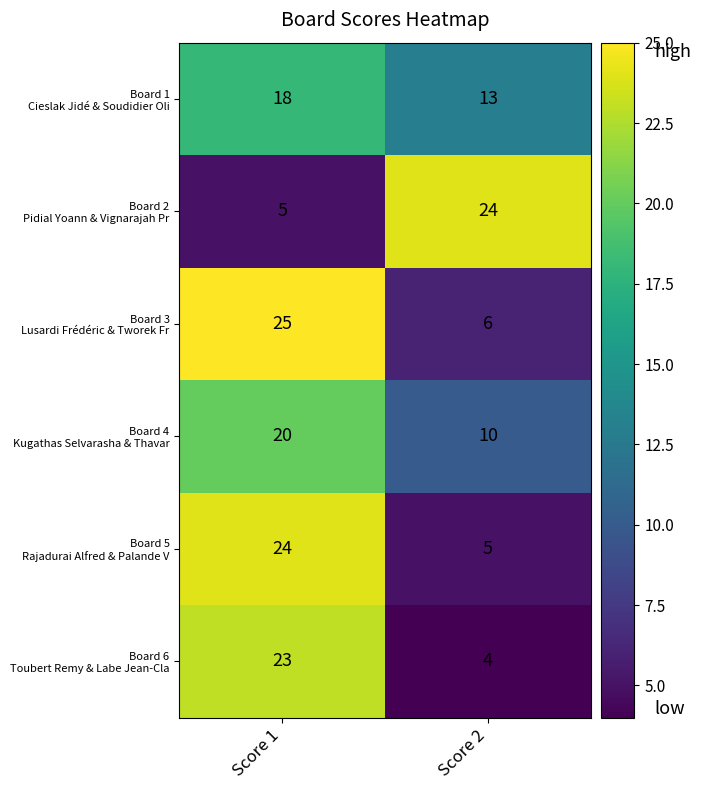

What is the spread (max minus min) of values at Score 1?

20